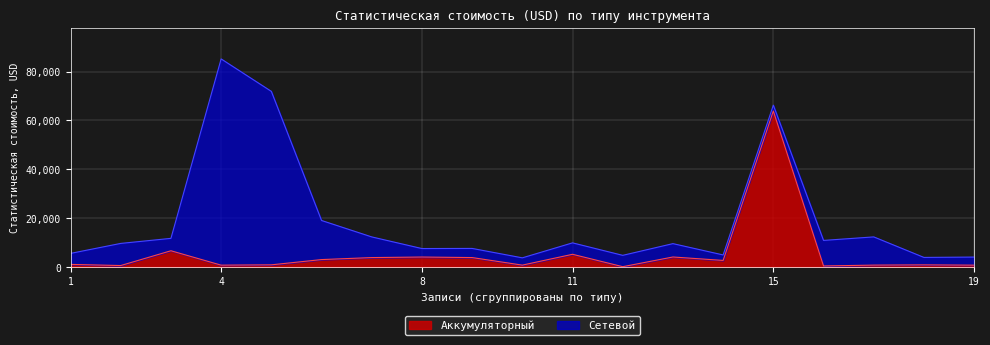

True or false: the data shows 862.7 at 18.

True